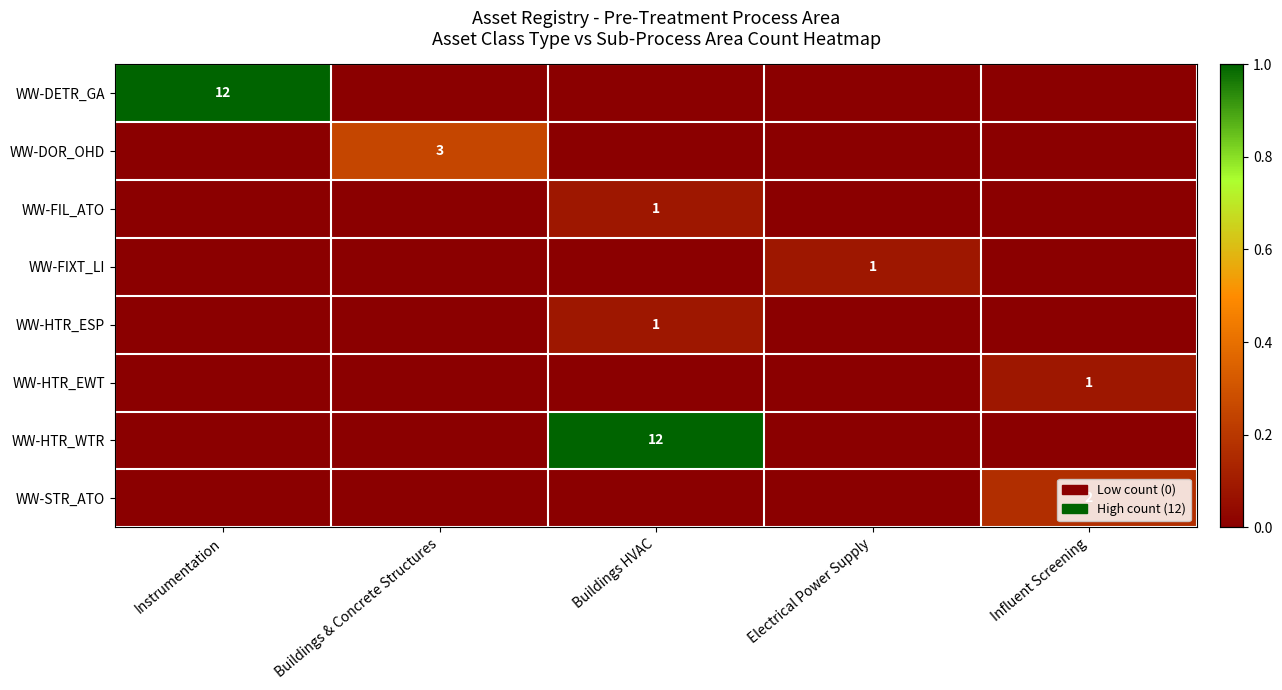

Is it true that WW-STR_ATO equals 3 at Influent Screening?

False